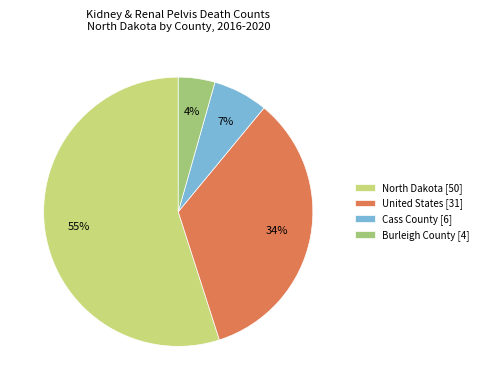

Rank the categories by value from highest to lowest.

North Dakota [50], United States [31], Cass County [6], Burleigh County [4]